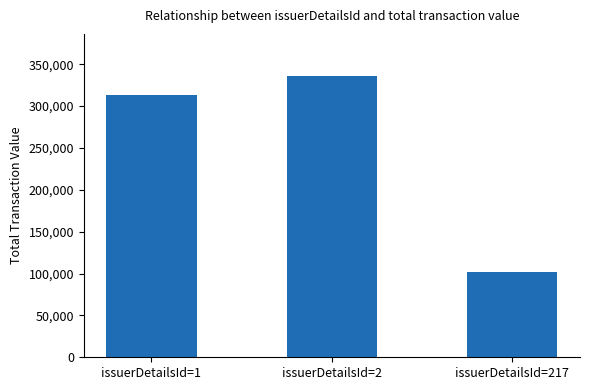

What is the value of the 2nd bar from the left?

335769